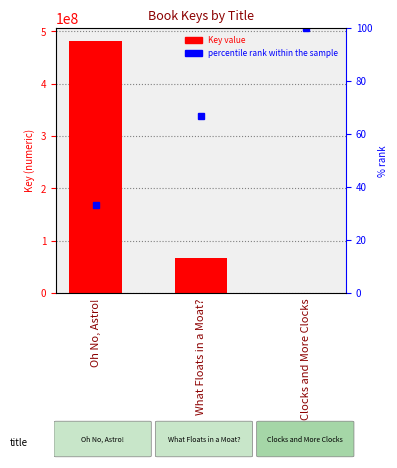

The value at Oh No, Astro! is 706658952. True or false?

False